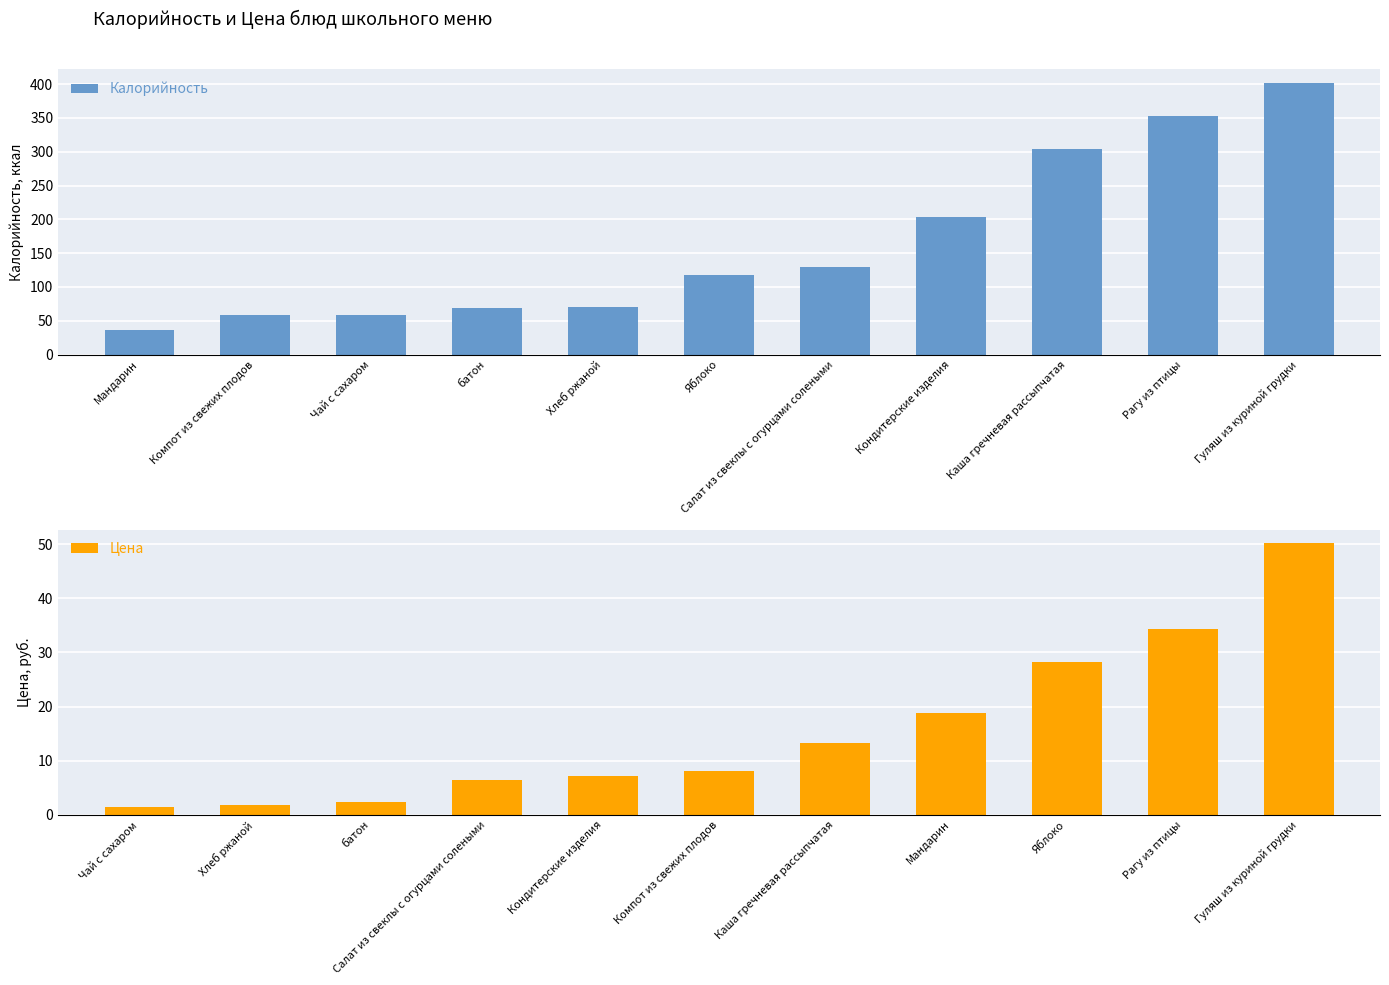

The value of Калорийность at Каша гречневая рассыпчатая is 134.5. True or false?

False